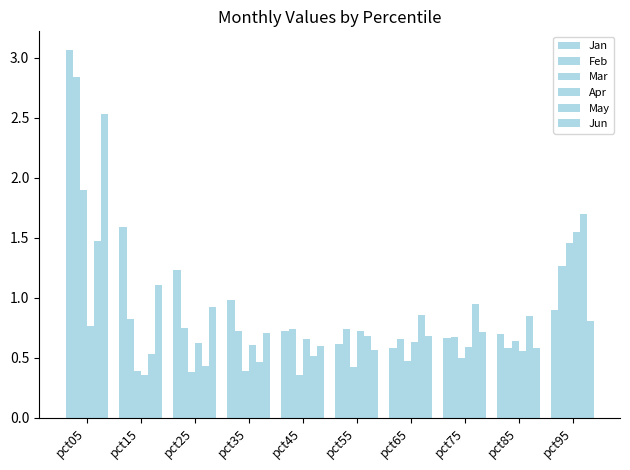

Count the number of categories in the chart.

10